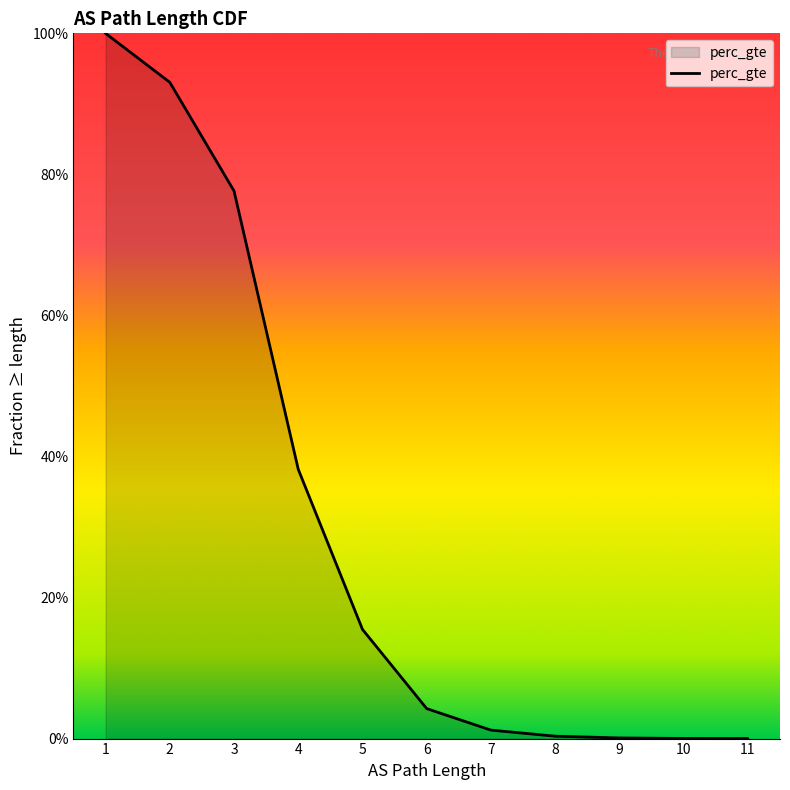

What is the greatest value displayed?

1.0